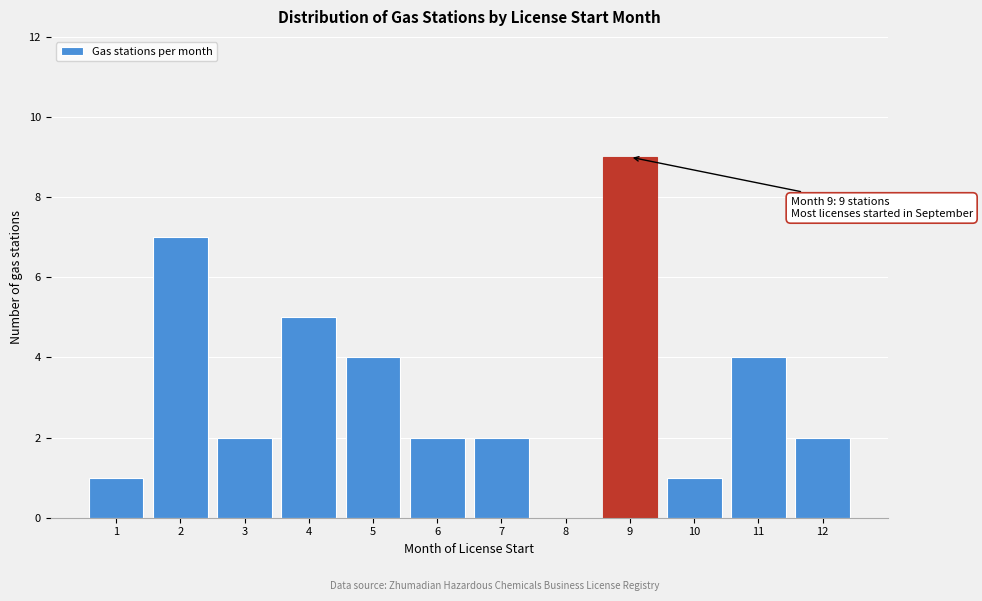

What is the change in value from 1 to 6?

+1